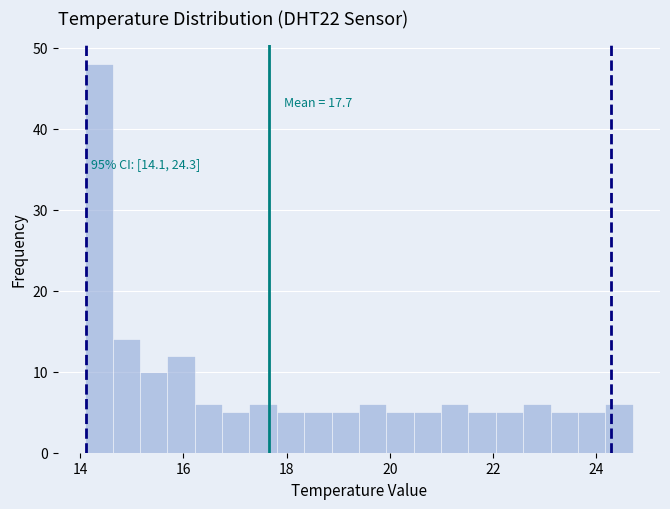

Read against the x-axis, roughly where is the centre of the tallest bar?

14.4